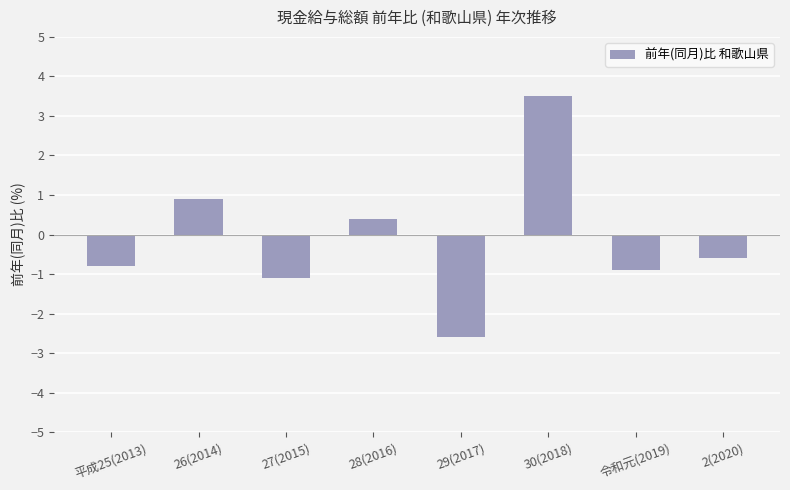

Where is the data nearest to the value 0?

28(2016)